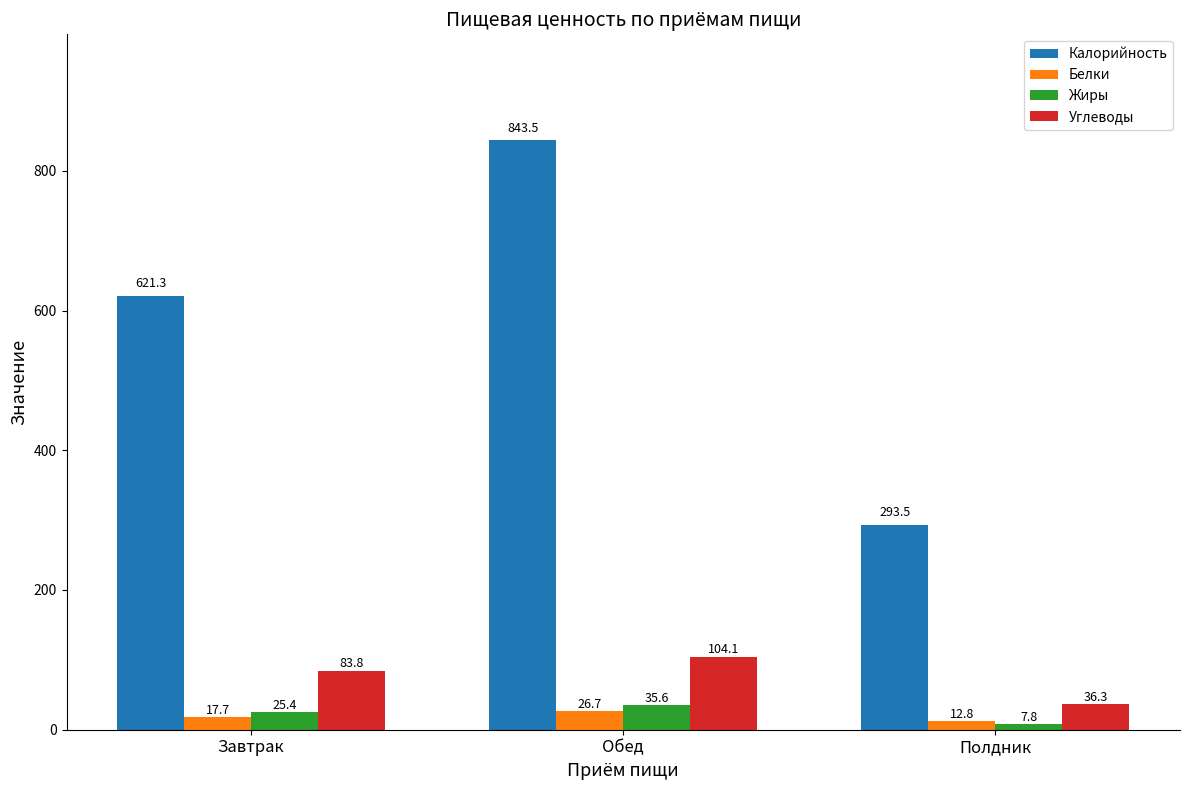

Reading left to right, transcribe all the data shown in this chart.

Калорийность: 621.3	843.5	293.5
Белки: 17.7	26.7	12.8
Жиры: 25.4	35.6	7.8
Углеводы: 83.8	104.1	36.3